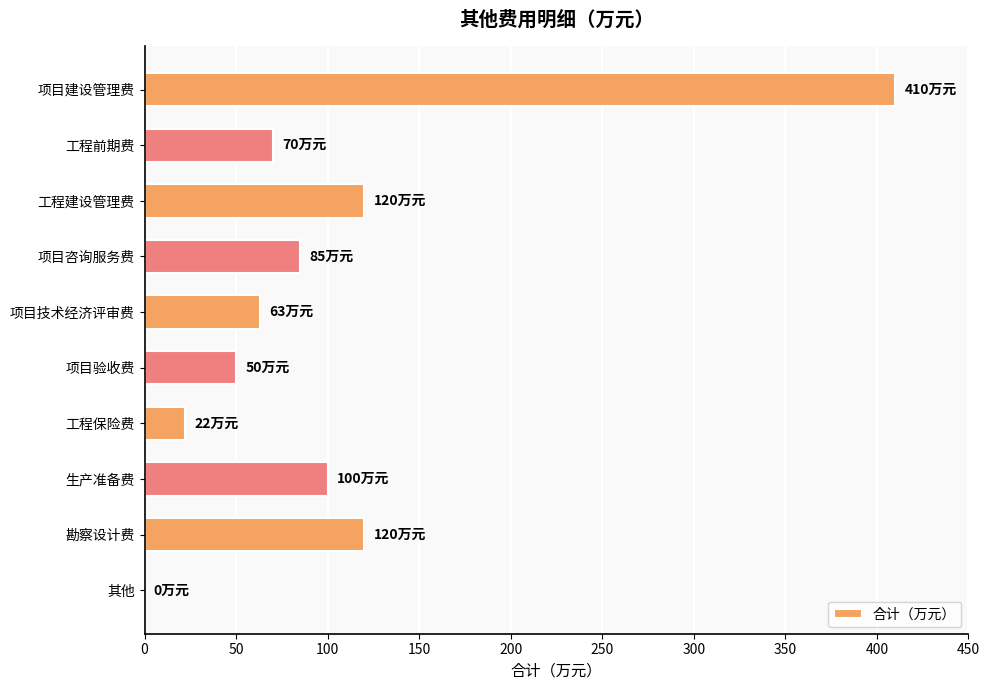

Are the bars horizontal?

Yes